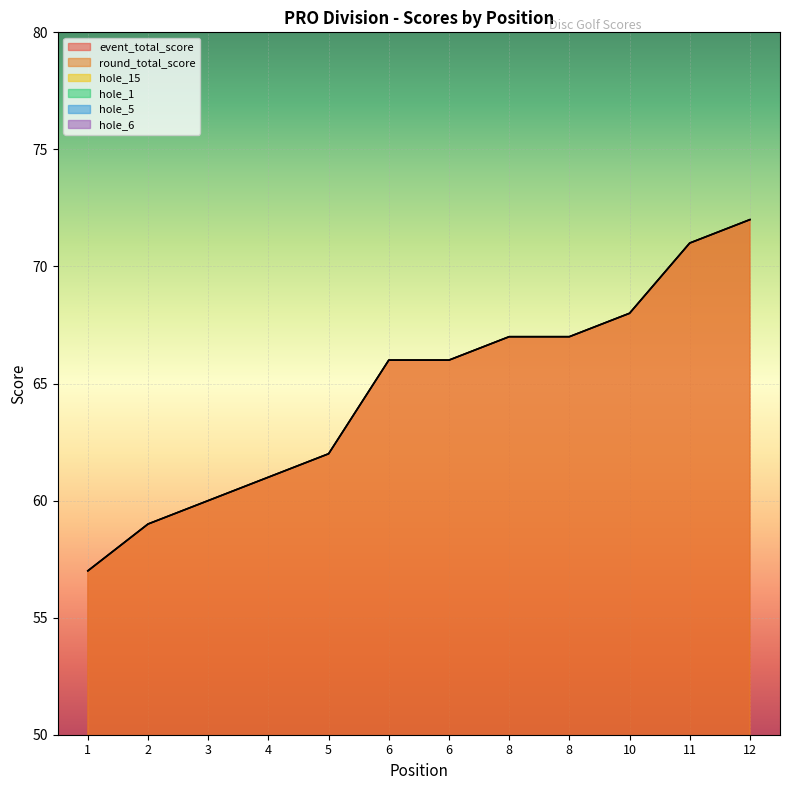

Rank the series by their maximum value, from lowest to highest.

hole_1, hole_5, hole_6, hole_15, event_total_score, round_total_score